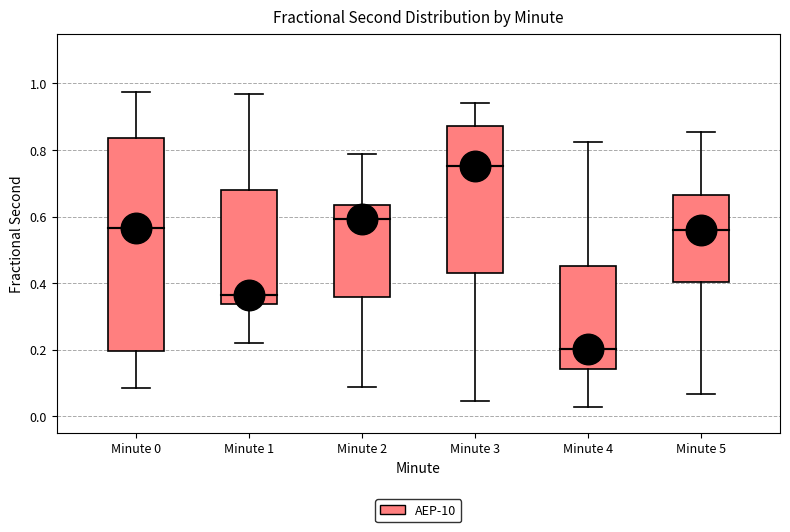

Where is the upper edge of the box for Minute 0 on the y-axis? The values are not printed on the chart, so give them approximately, as read against the axis.

0.84